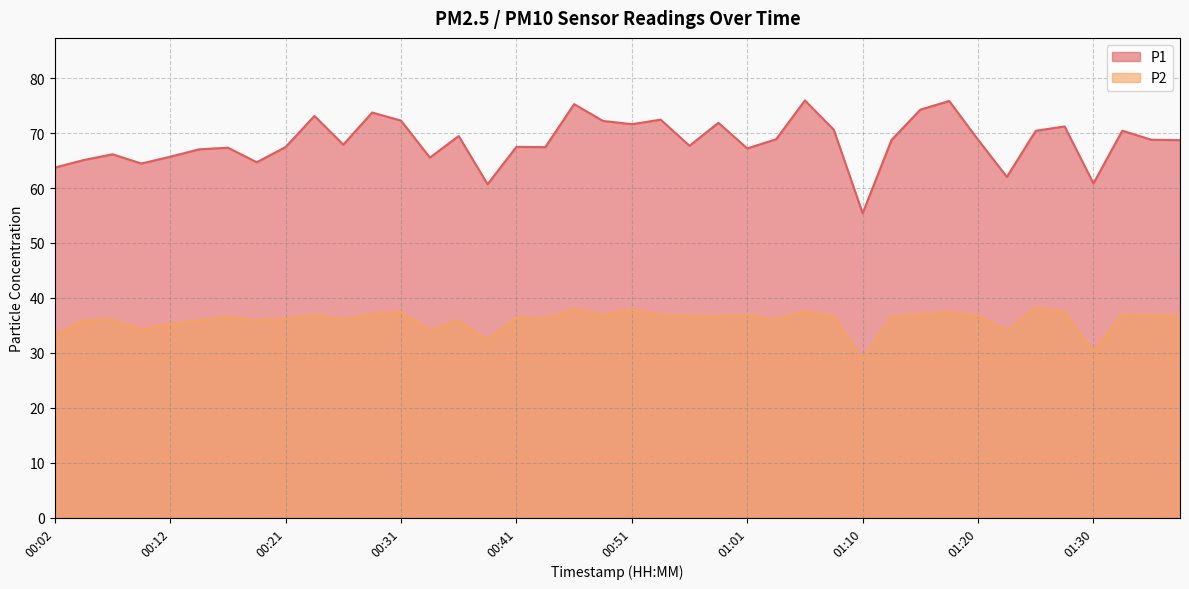

How many interior local valleys does the P1 series have?

12